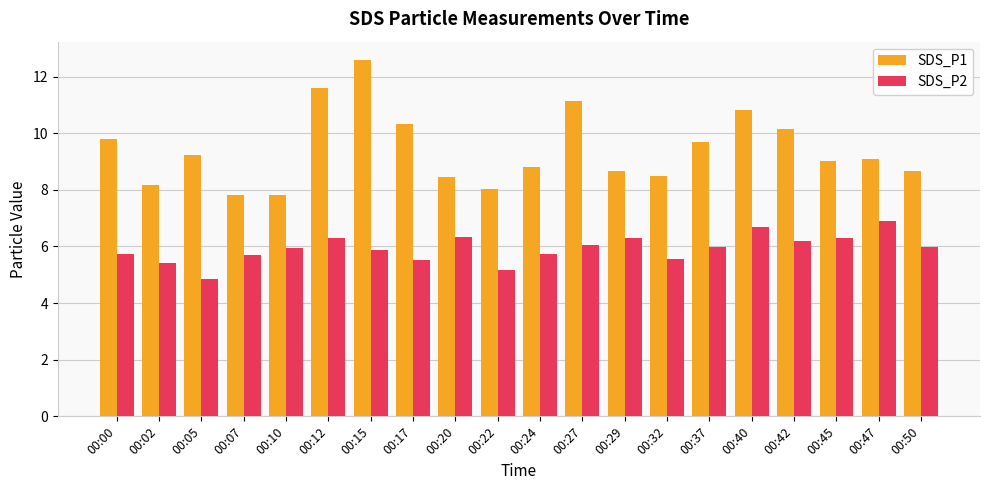

At which category is the sum across all series the highest?

00:15